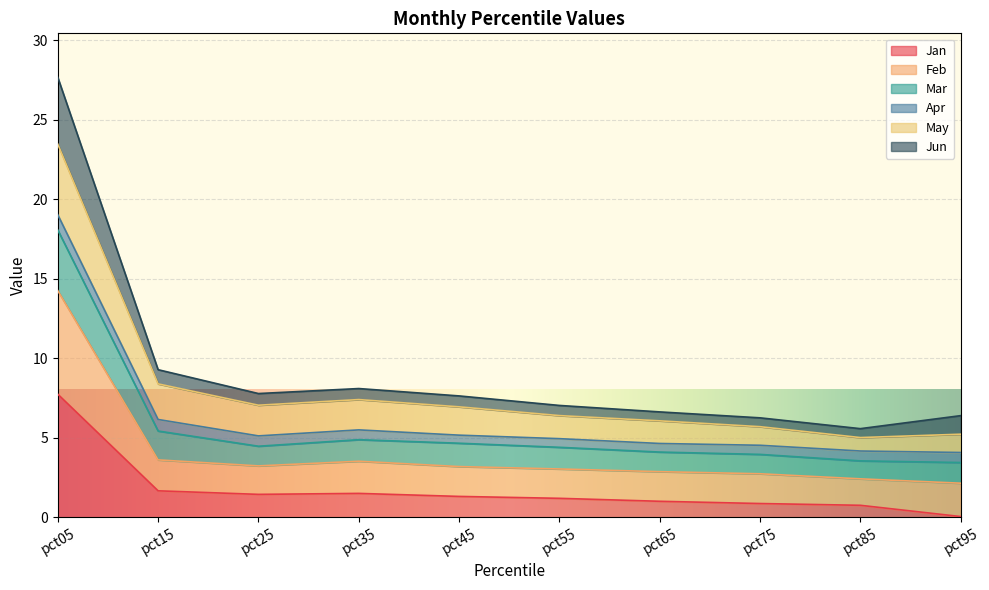

What is the total value across all series at pct15?

9.3